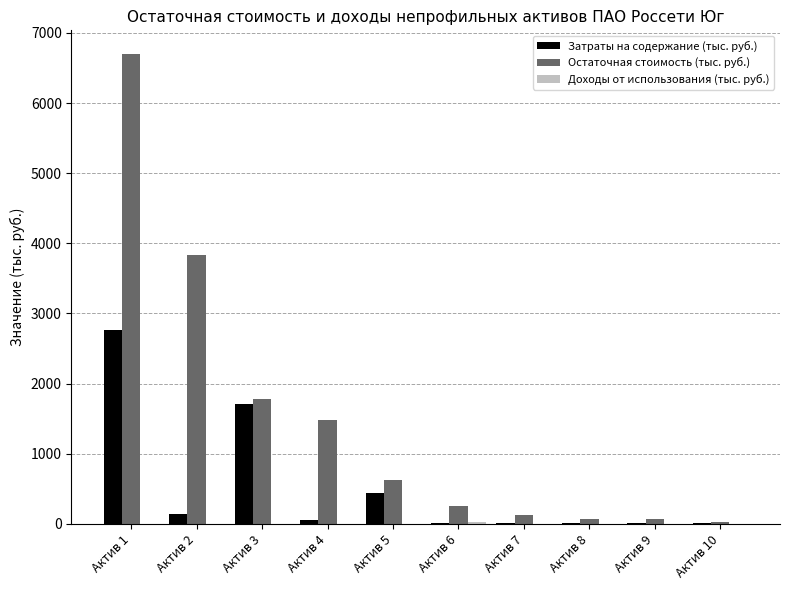

The value of Остаточная стоимость (тыс. руб.) at Актив 2 is 3830.6. True or false?

True